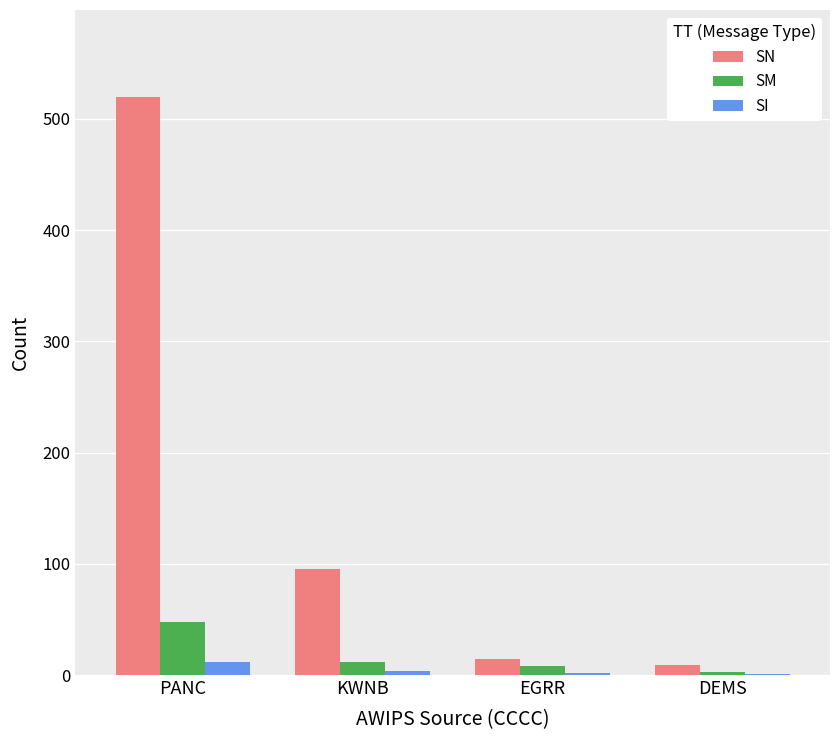

What is the maximum value for SN?

520